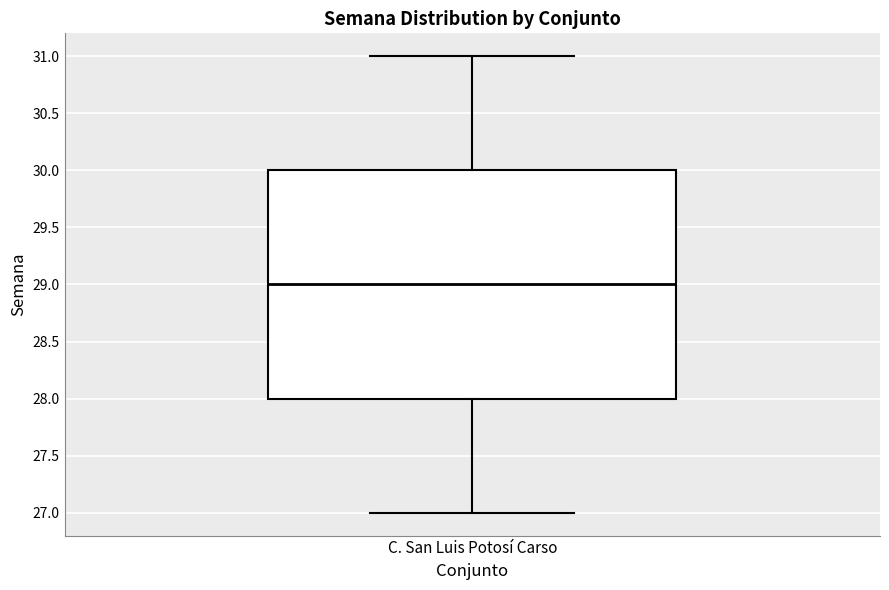

Read this box plot against the y-axis: the position of the median line, the range covered by the box, and the ends of both whiskers. The values are not printed on the chart, so give them approximately, as read against the axis.

median 29, box 28 to 30, whiskers 27 to 31